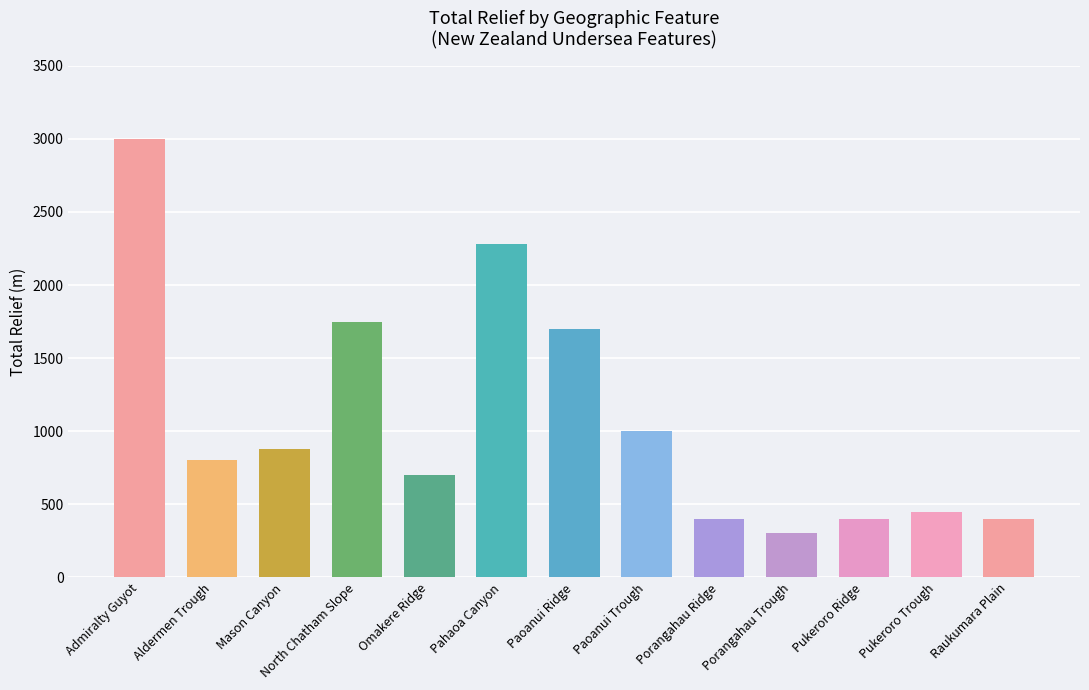

How many categories are shown in the chart?

13